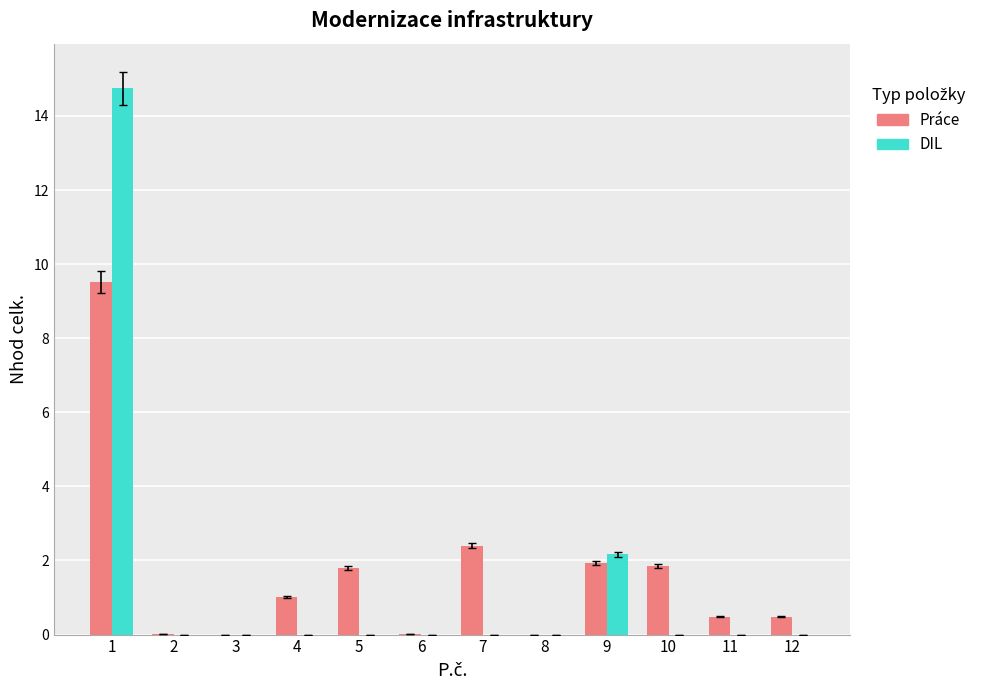

Is the value of Práce at 4 greater than the value of DIL at 12?

Yes